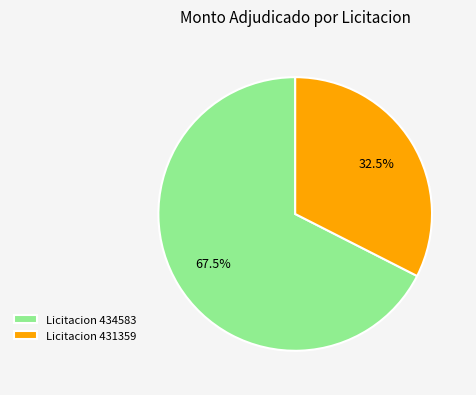

Which category has the smallest portion of the pie?

Licitacion 431359